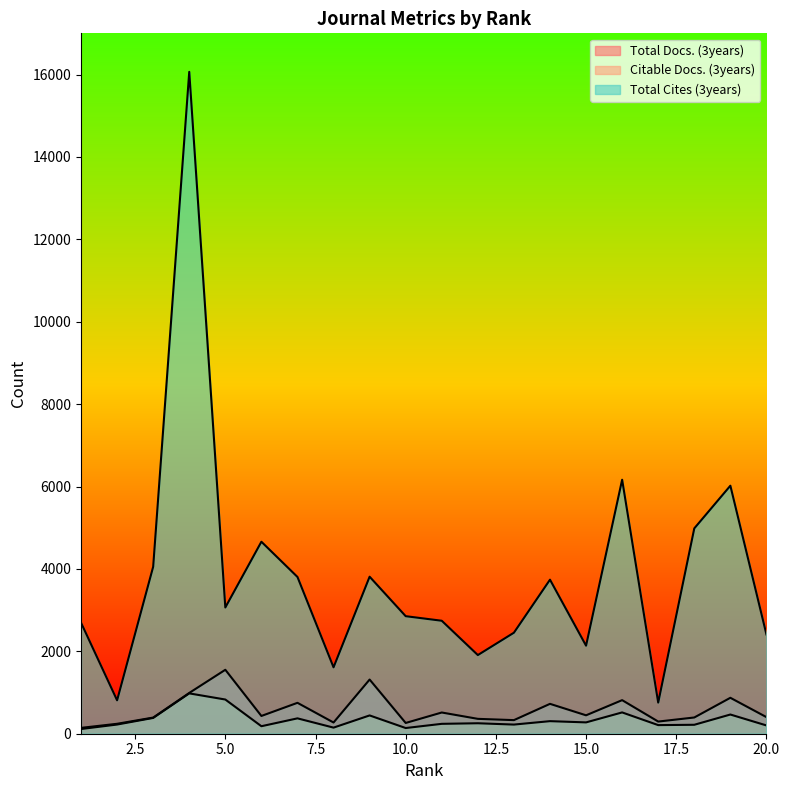

Reading right to left, extract all data points from this chart.

Total Docs. (3years): 403	872	394	295	815	447	725	330	361	515	261	1315	272	750	431	1552	990	392	241	142
Citable Docs. (3years): 201	466	217	209	517	275	305	222	254	240	138	444	148	373	182	830	979	383	223	114
Total Cites (3years): 2410	6020	4984	755	6165	2137	3739	2452	1909	2742	2853	3811	1612	3805	4660	3064	16065	4053	811	2695